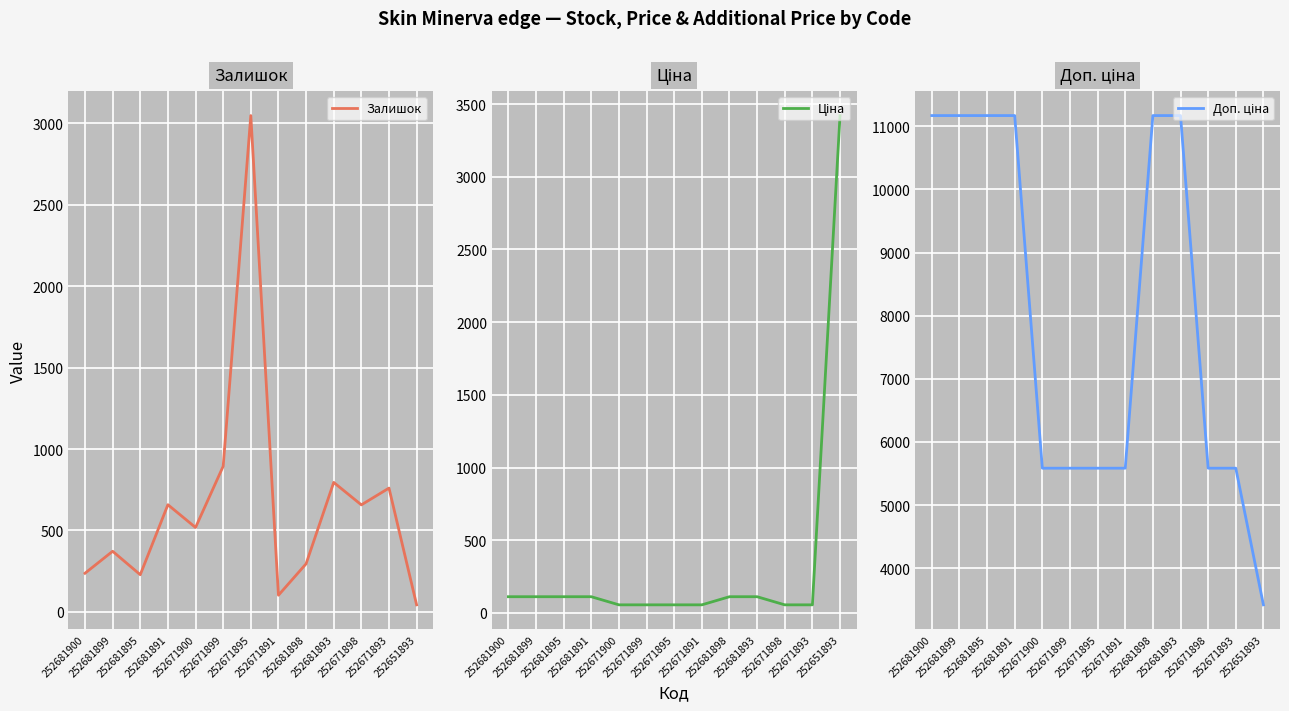

Is it true that Ціна equals 81.3 at 252671898?

False